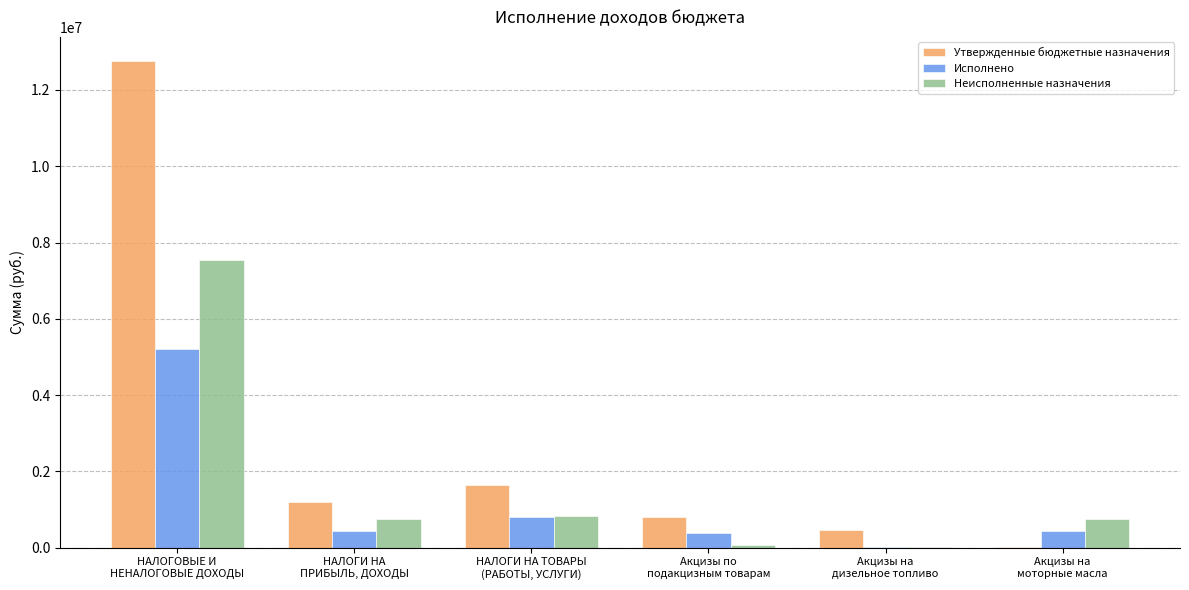

Is the value of Неисполненные назначения at Акцизы по
подакцизным товарам greater than the value of Исполнено at НАЛОГОВЫЕ И
НЕНАЛОГОВЫЕ ДОХОДЫ?

No